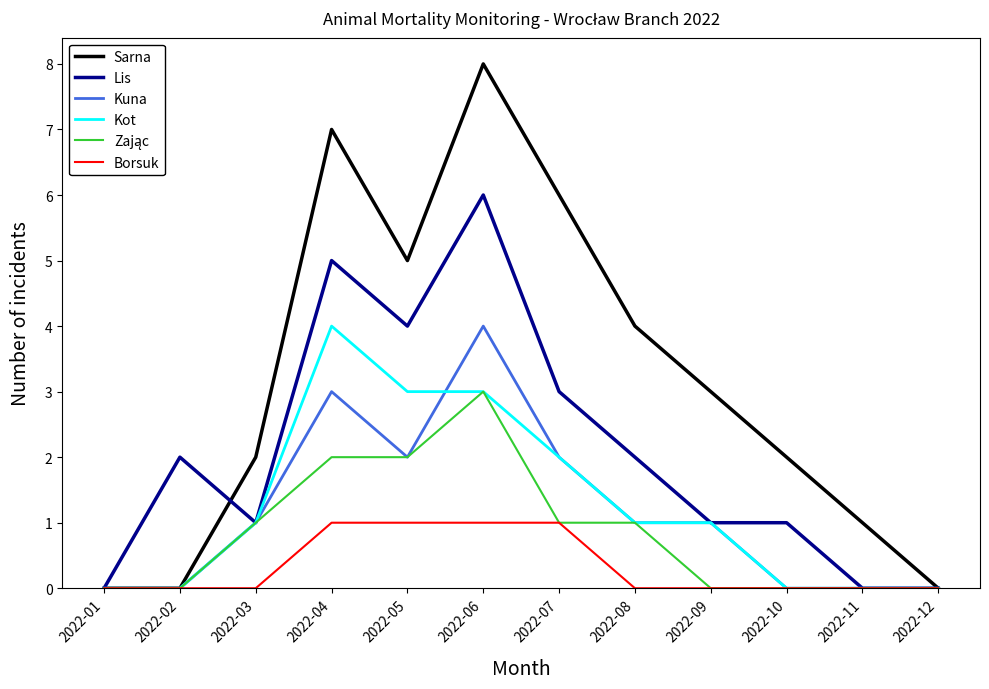

Between 2022-05 and 2022-09, which series saw the biggest shift?

Lis